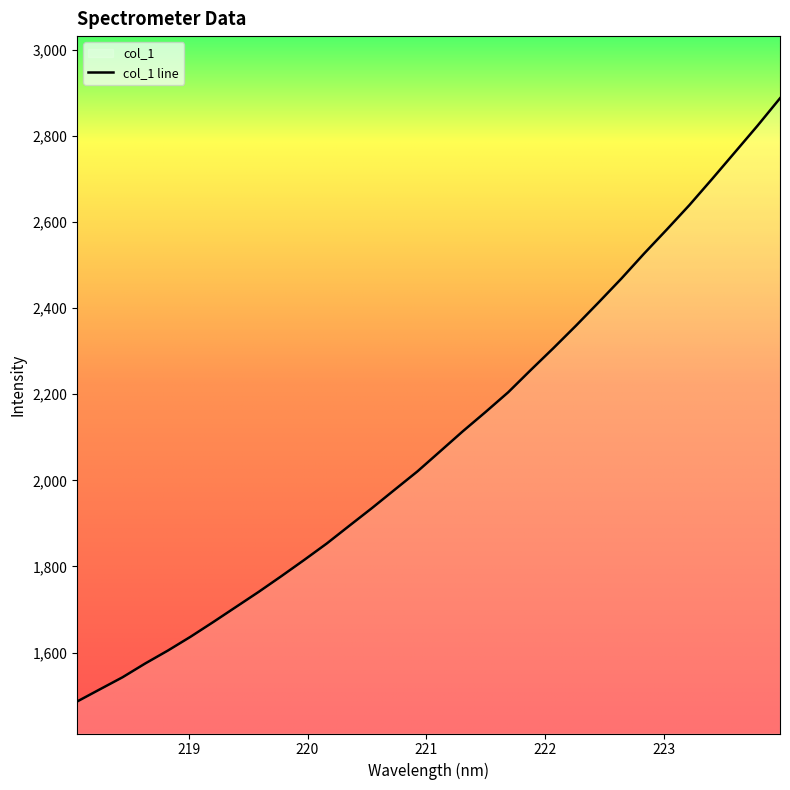

Reading right to left, transcribe all the data shown in this chart.

2887.4	2823.2	2761.4	2699.8	2639.3	2582.4	2526.6	2468.8	2413.7	2359.6	2307.2	2256.3	2204.4	2158.5	2113.9	2067.3	2020.8	1978.4	1935.8	1894.7	1853.3	1814.9	1777.5	1741.0	1706.0	1671.0	1636.8	1604.7	1574.7	1542.6	1514.5	1486.3